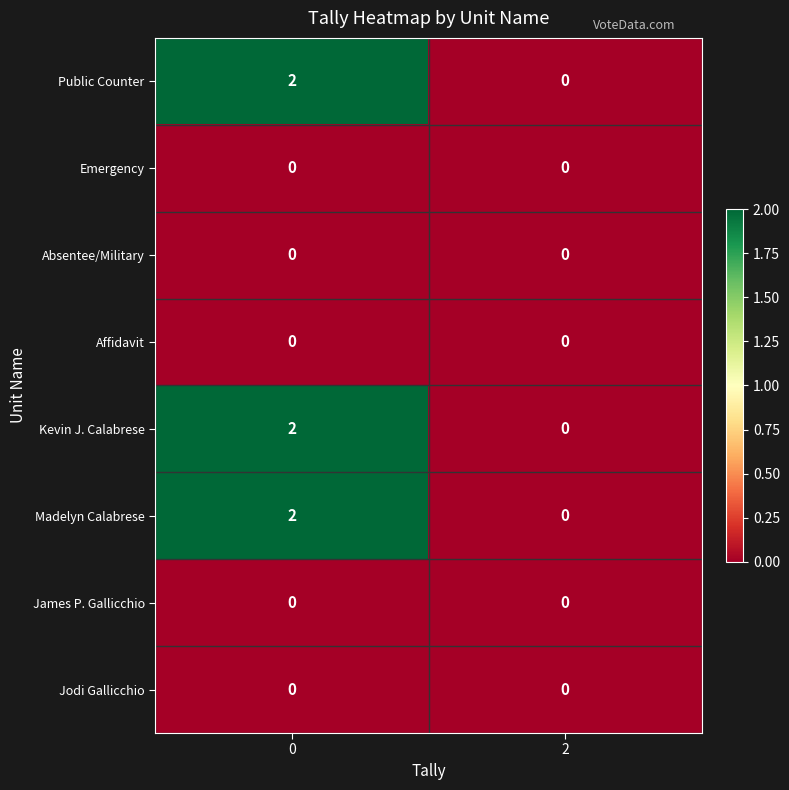

What is the total value across all series at 0?

6